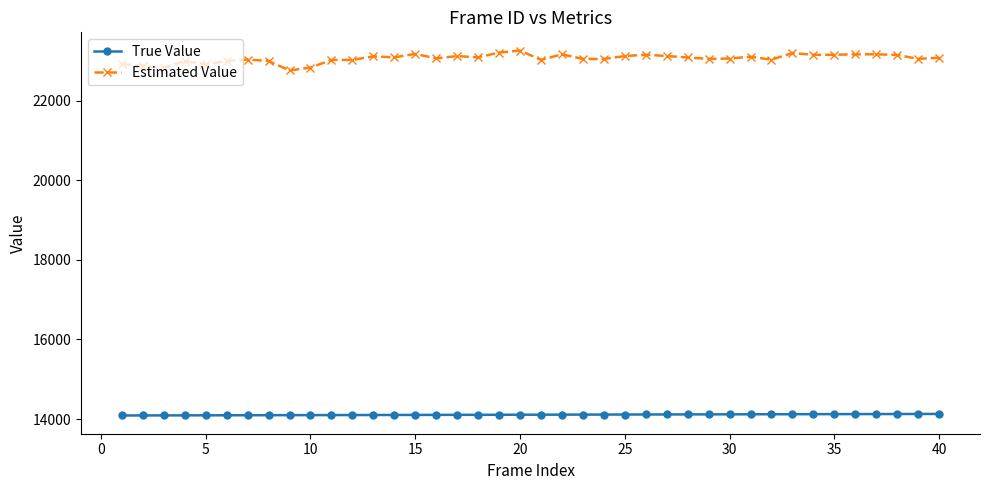

What is the average value of the Estimated Value series?

23061